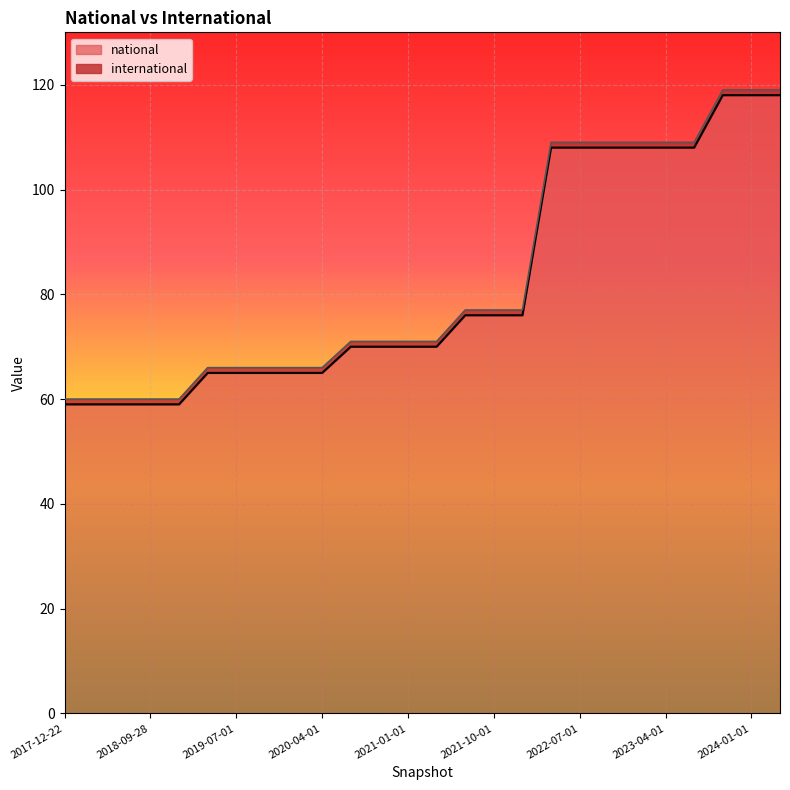

Read the value at 2021-01-01.

70